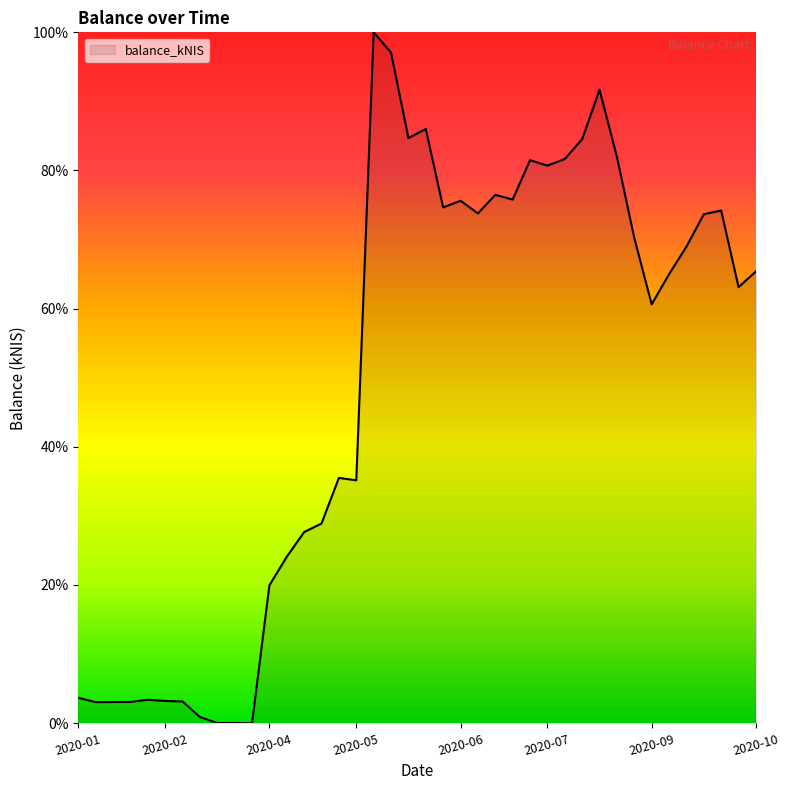

What is the maximum value shown in the chart?

100.0